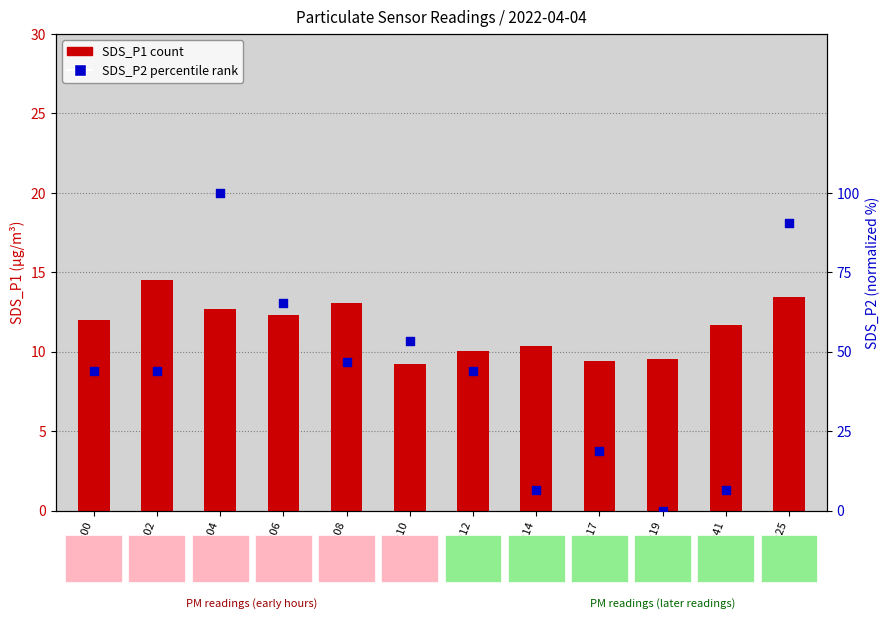

Which series reaches the minimum Y coordinate?

SDS_P2 (percentile)